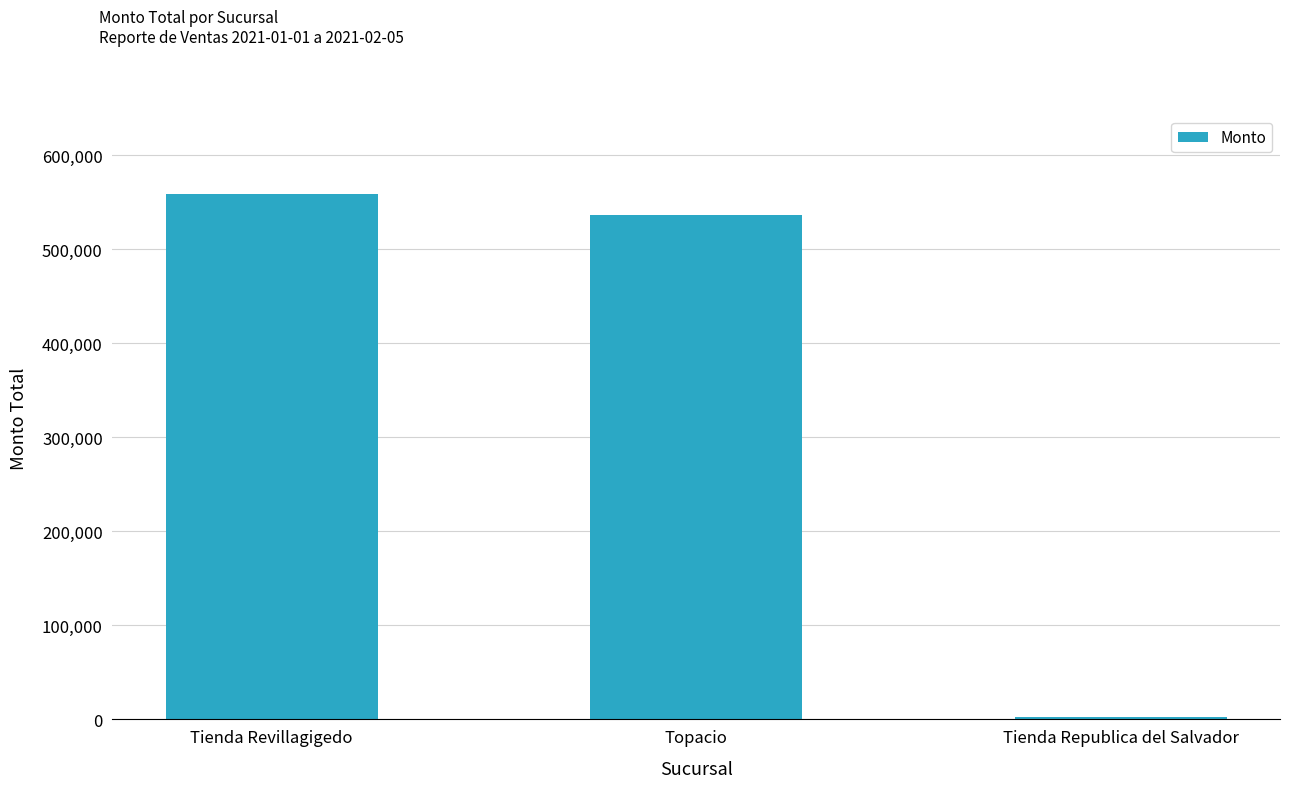

Where does the data first go above 536527?

Tienda Revillagigedo